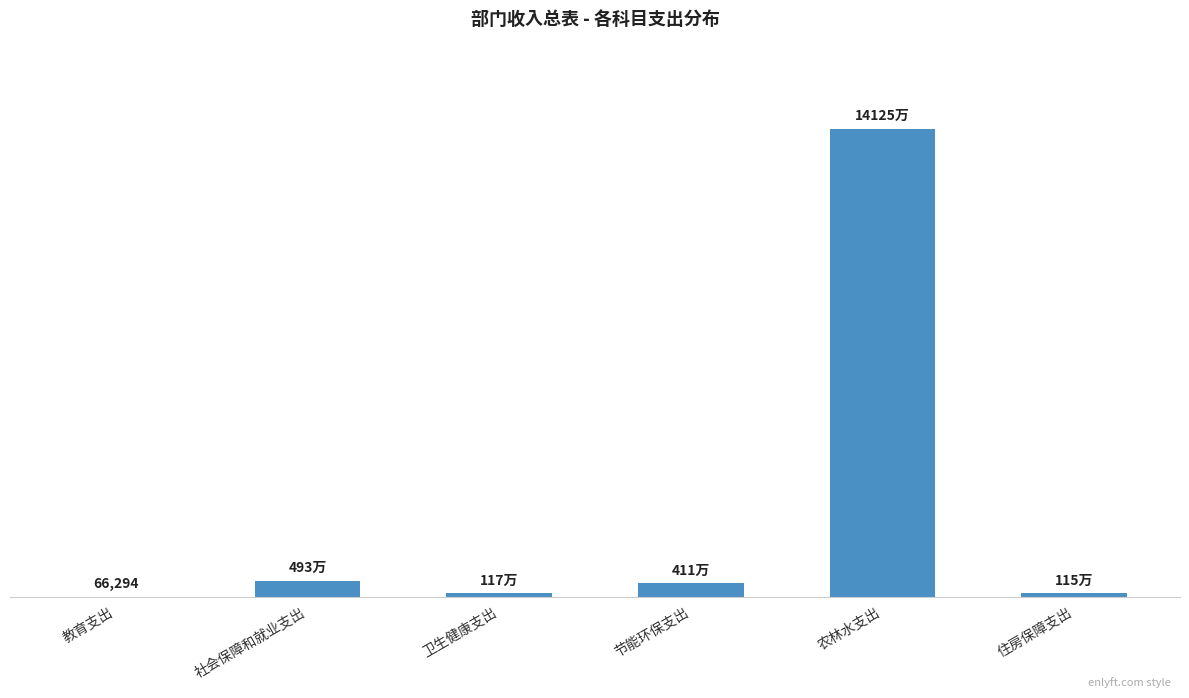

Reading left to right, transcribe all the data shown in this chart.

66294	4929479	1166587	4110000	141246891	1149832